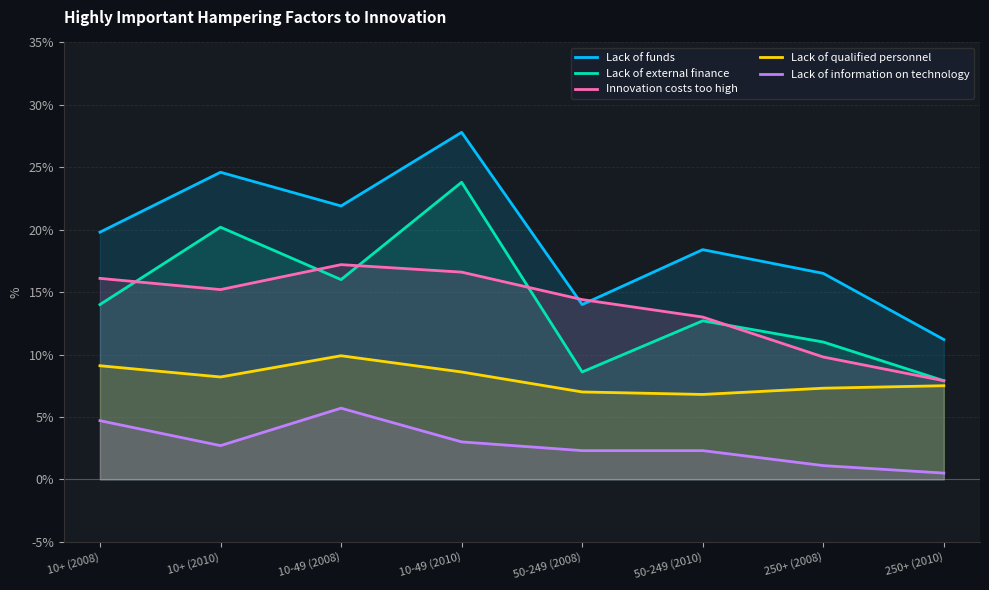

True or false: Lack of qualified personnel and Innovation costs too high cross at least once.

False